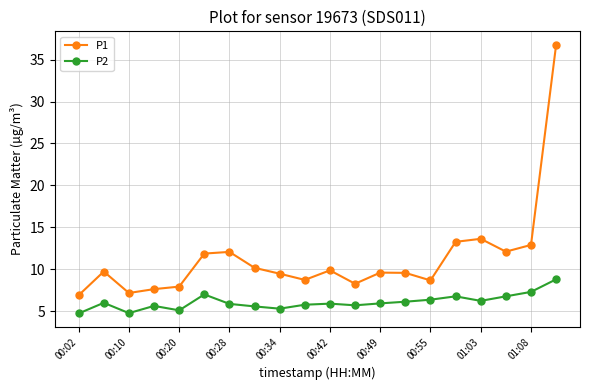

Is this an area chart (filled region under the line)?

No